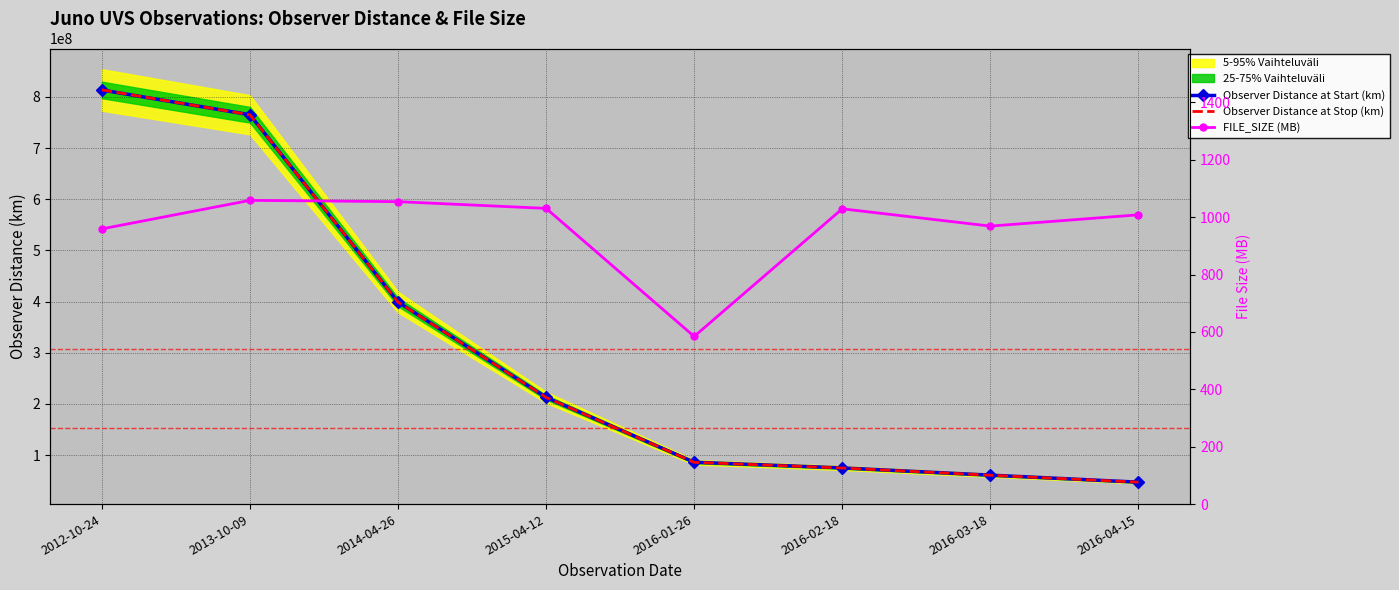

How many lines are shown in the chart?

3